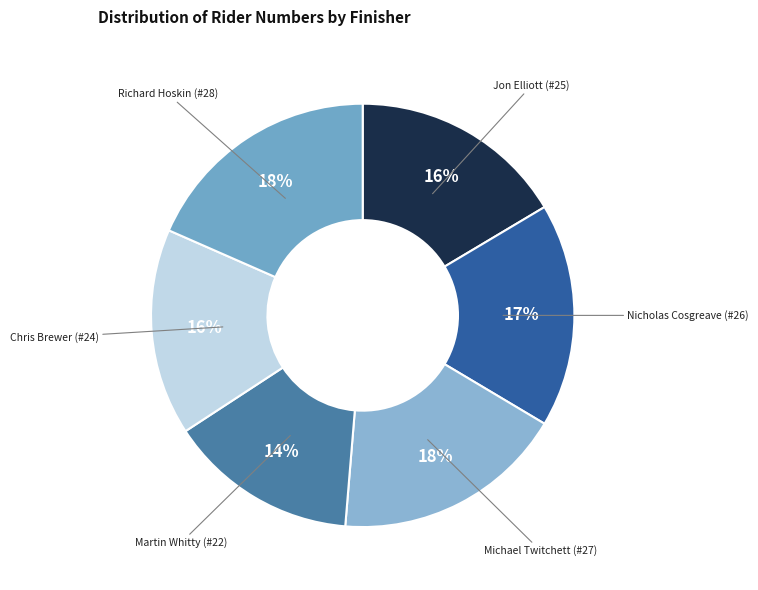

Is there a majority slice in this chart?

No